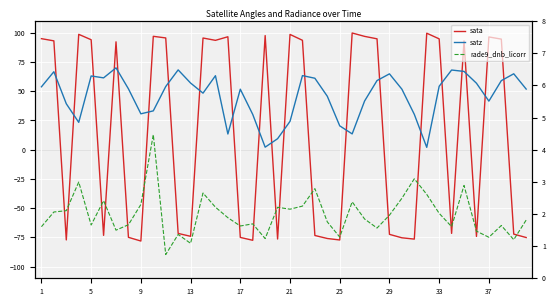

What is the difference between the maximum and minimum values in the satz series?

68.0